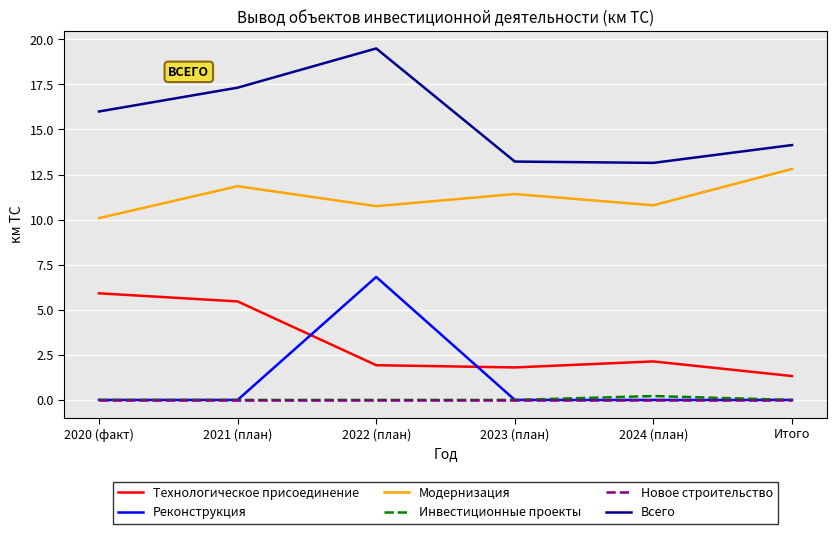

What is the approximate value of Всего at 2022 (план)?

19.5